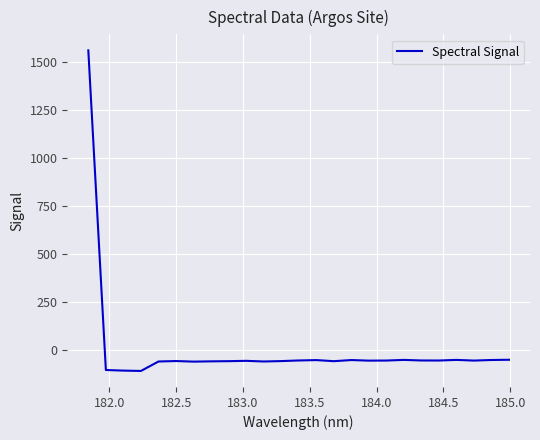

What is the difference between the maximum and minimum values?

1670.4